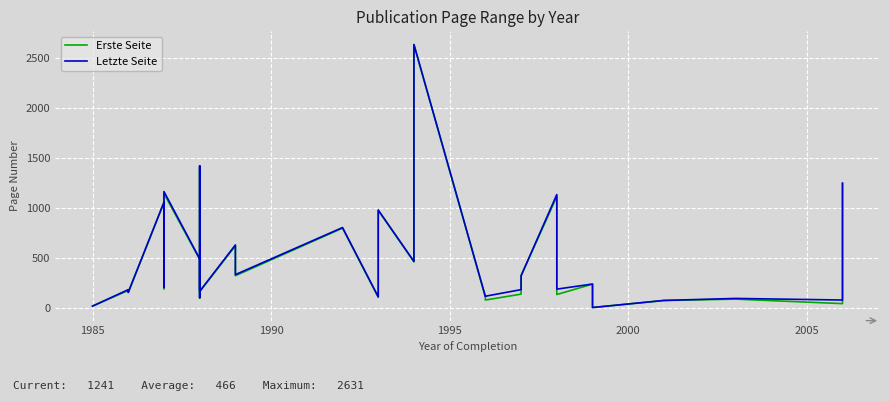

Reading left to right, what are all the values shown in this chart?

Erste Seite: 17	174	151	1054	307	191	1143	485	167	1411	97	103	161	620	321	797	106	975	460	2631	107	78	137	321	1112	133	237	3	73	87	42	1241
Letzte Seite: 17	182	156	1056	314	204	1163	490	174	1421	102	108	165	629	332	803	110	978	464	2634	114	116	182	321	1133	187	238	3	74	94	78	1248